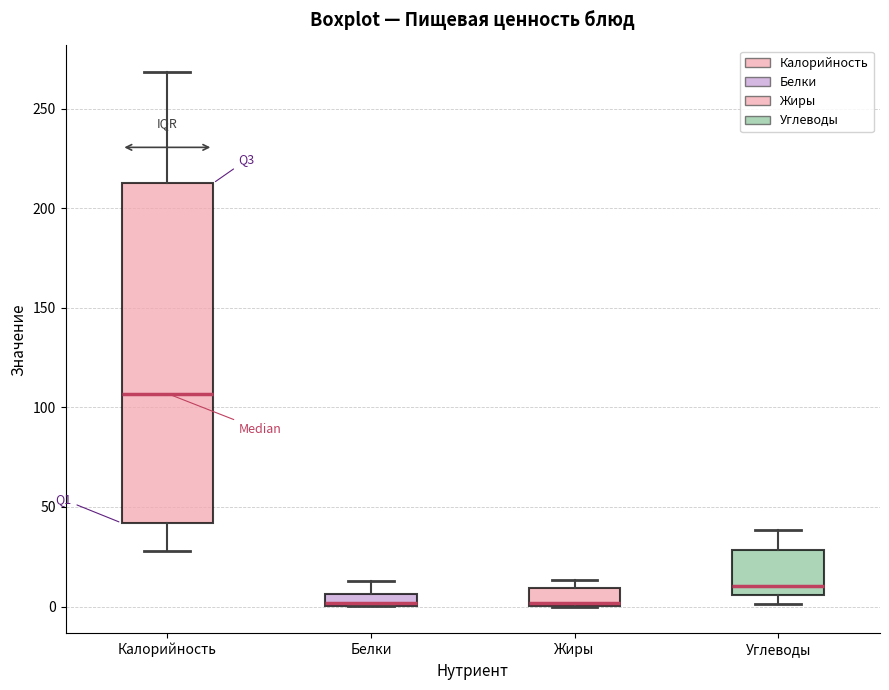

Which box is the tallest, from its lower edge to its upper edge?

Калорийность